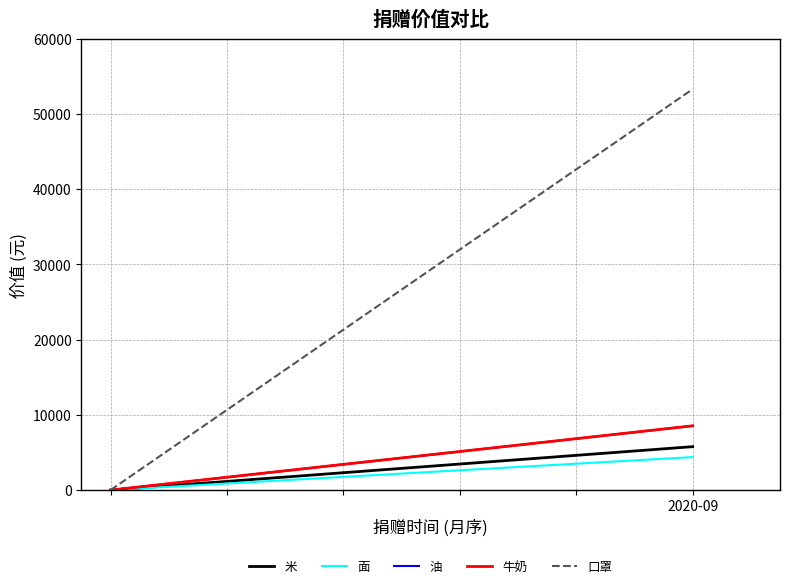

What are all the series names shown in the legend?

米, 面, 油, 牛奶, 口罩